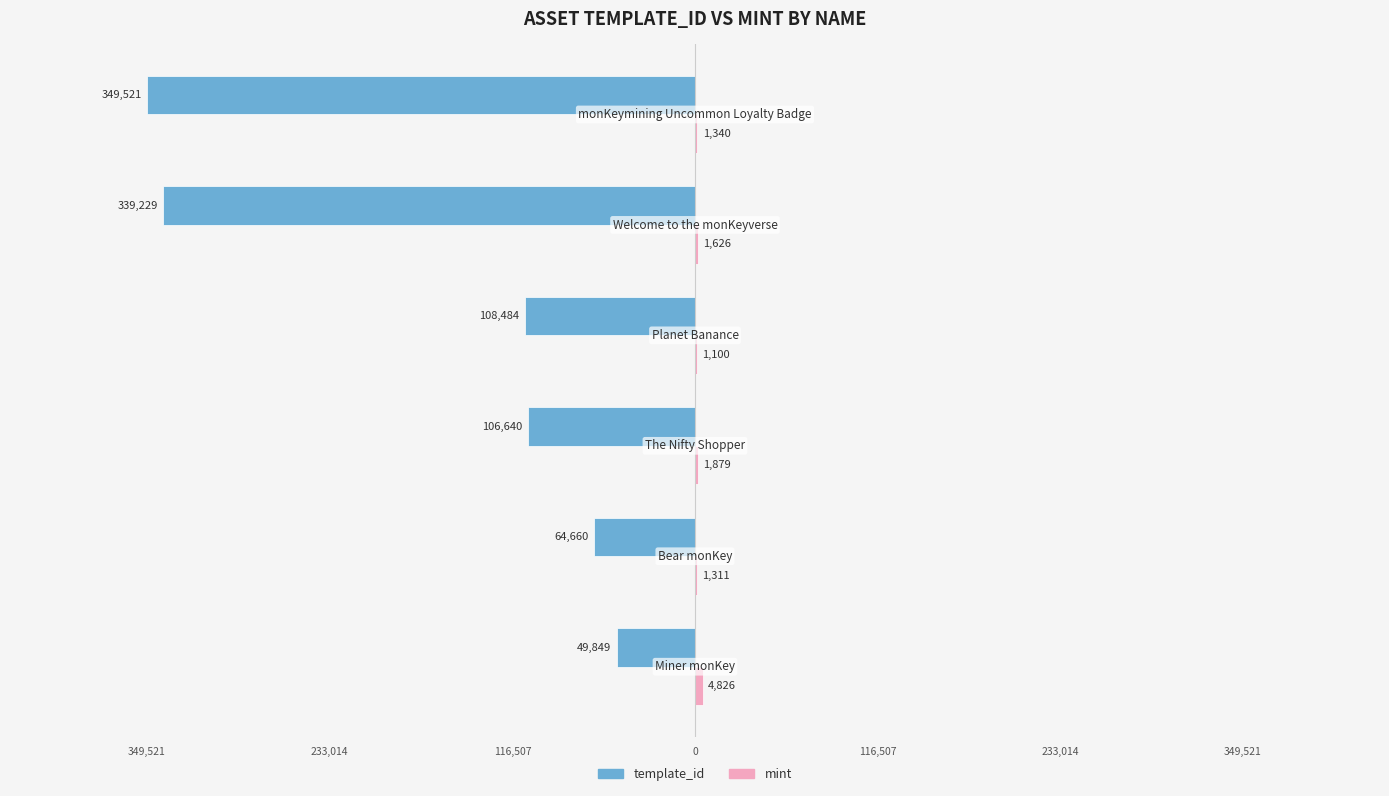

Which series has the widest spread of values?

template_id